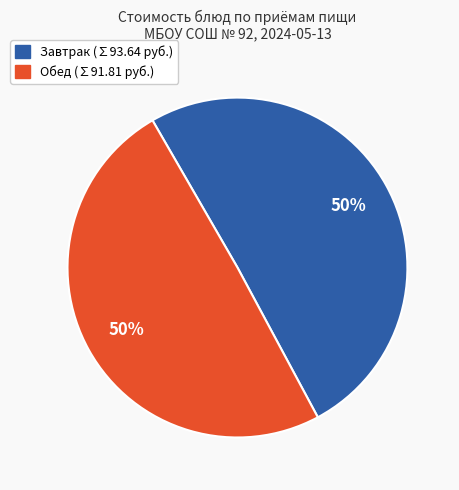

To the nearest percent, what is the average slice percentage?

50%